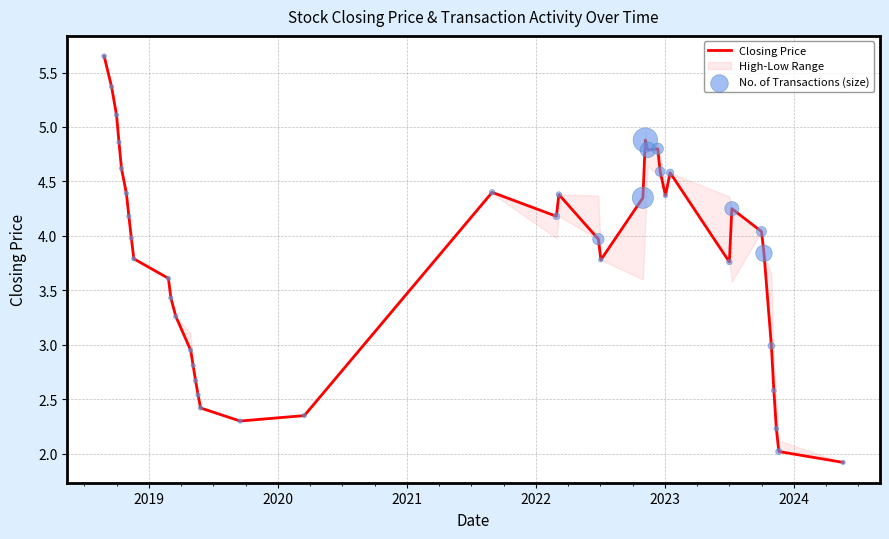

Which series contains the highest Y value?

Closing Price